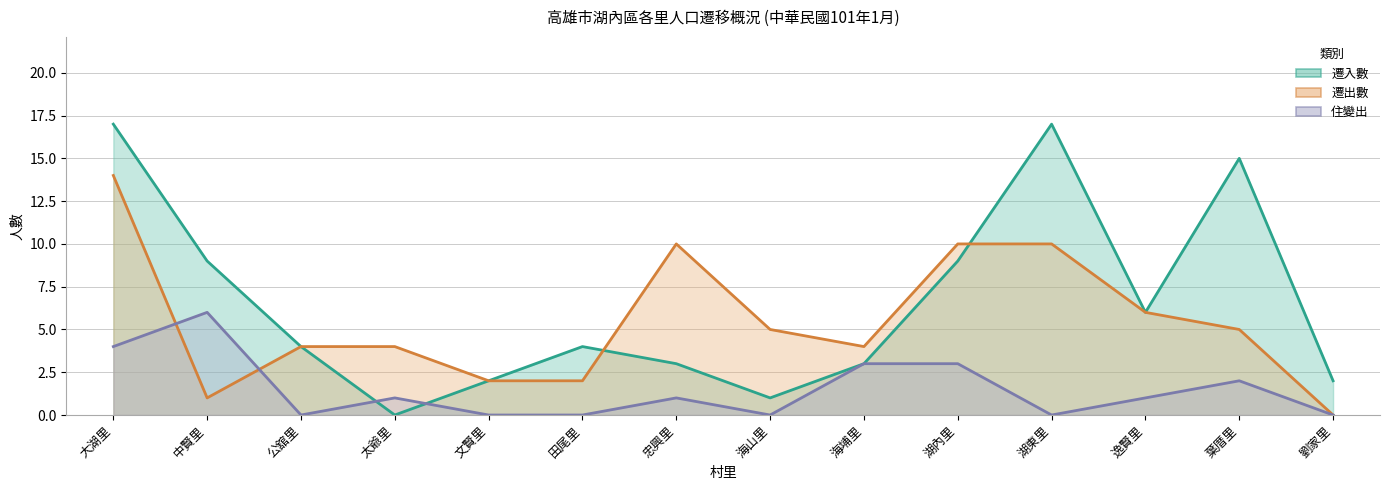

True or false: 住變出 has a value of -3 at 湖東里.

False